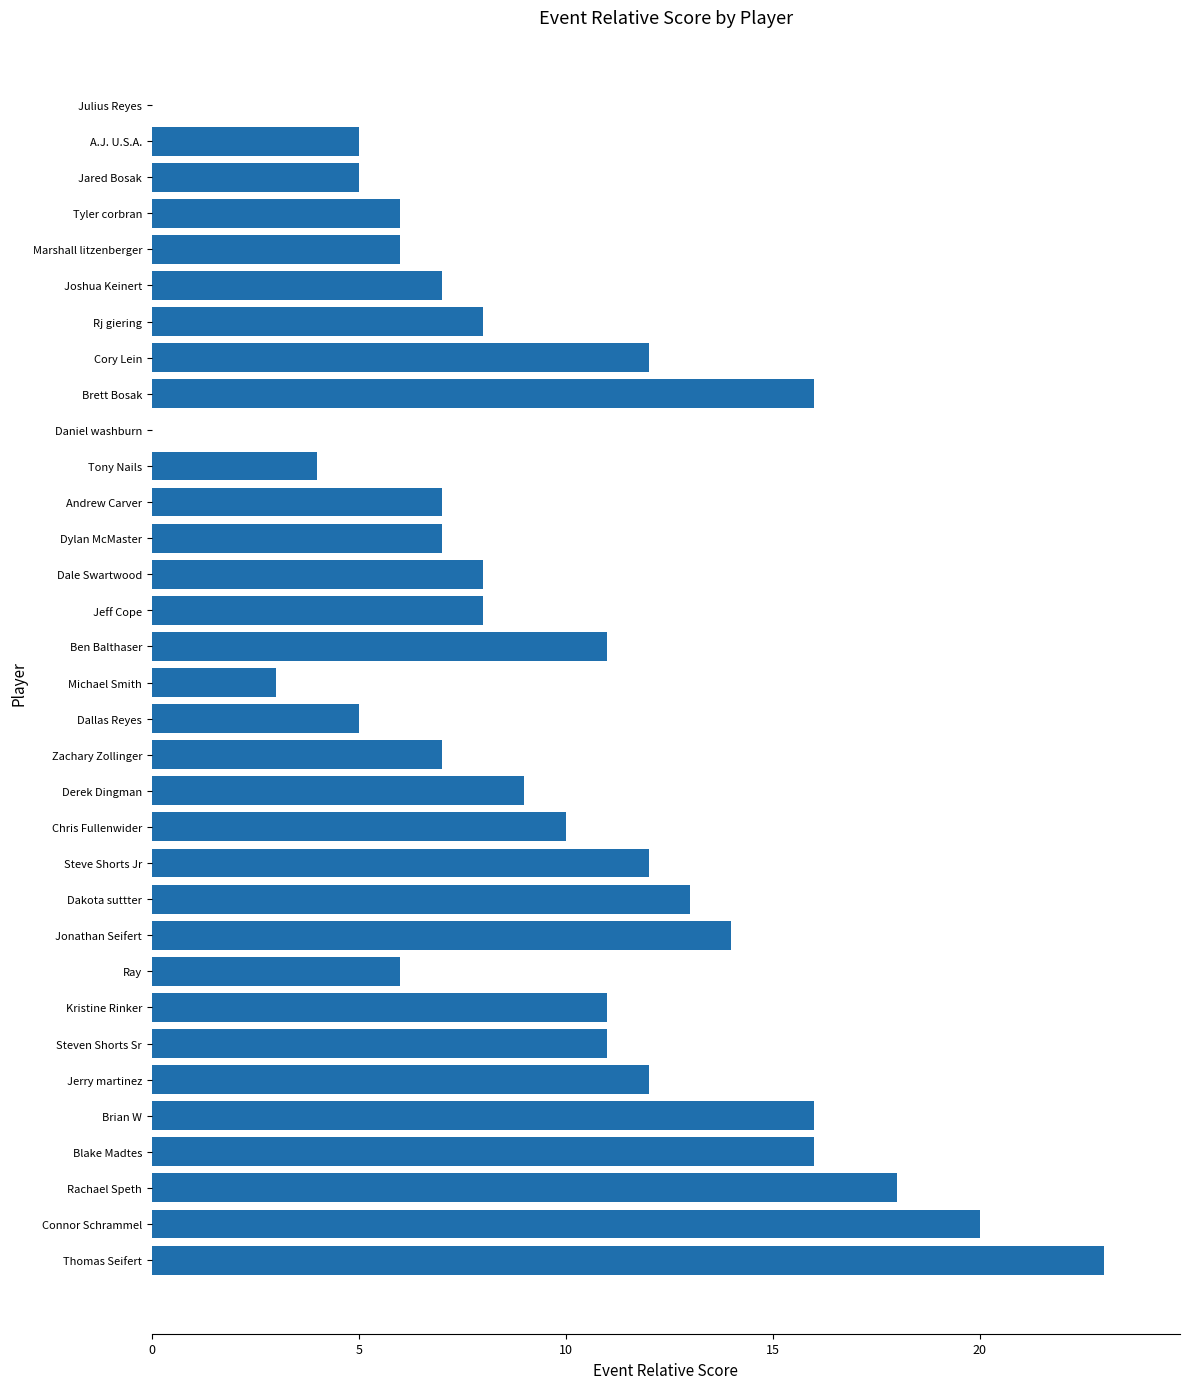

Between Brett Bosak and Steven Shorts Sr, which is larger?

Brett Bosak